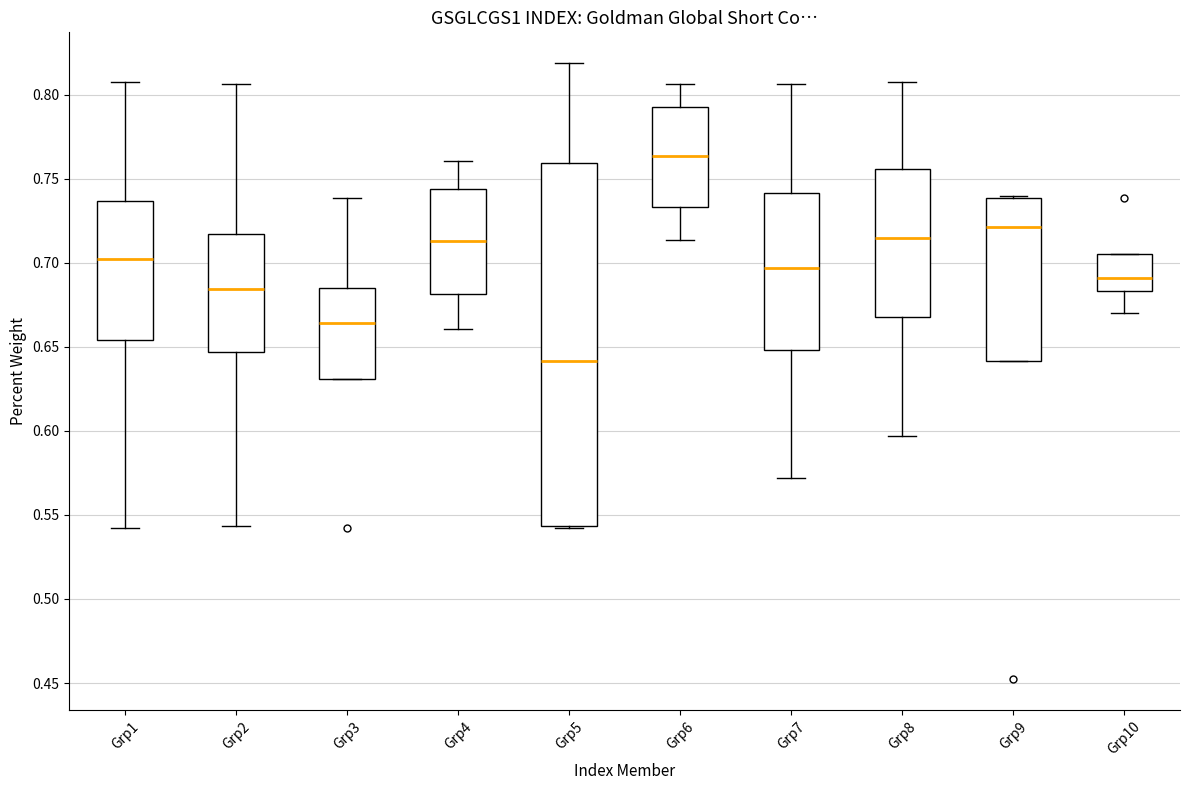

Where is the upper edge of the box for Grp9 on the y-axis? The values are not printed on the chart, so give them approximately, as read against the axis.

0.740